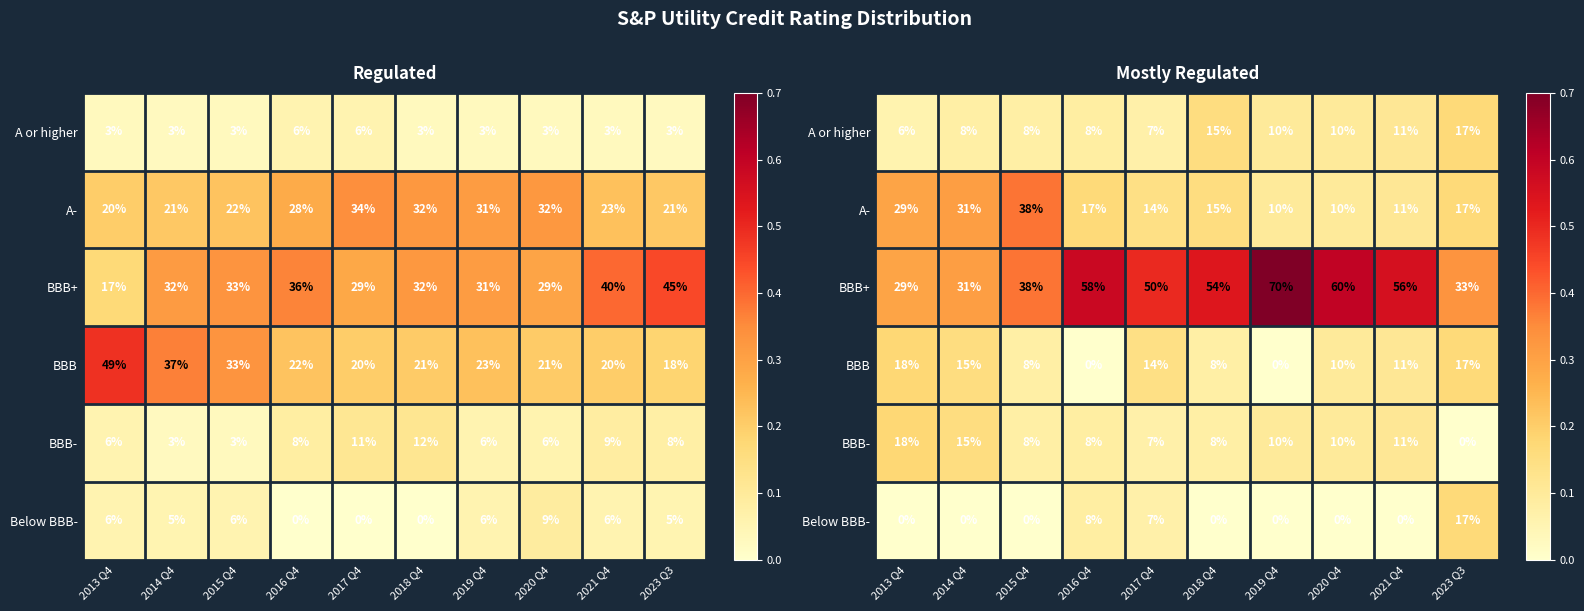

Between 2016 Q4 and 2013 Q4, which is larger?

2016 Q4